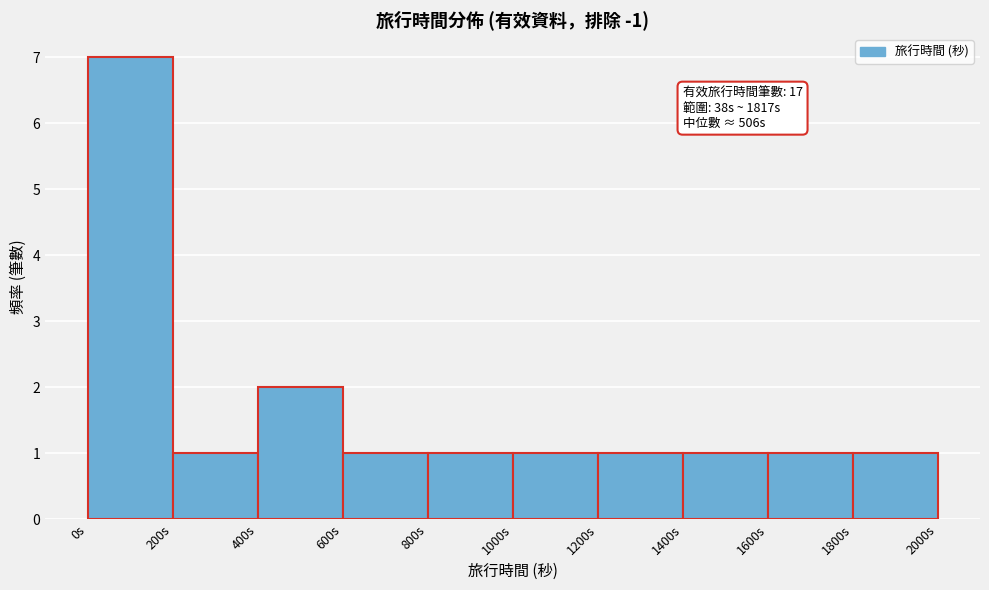

Over which range of the x-axis is the bar tallest?

0 to 200